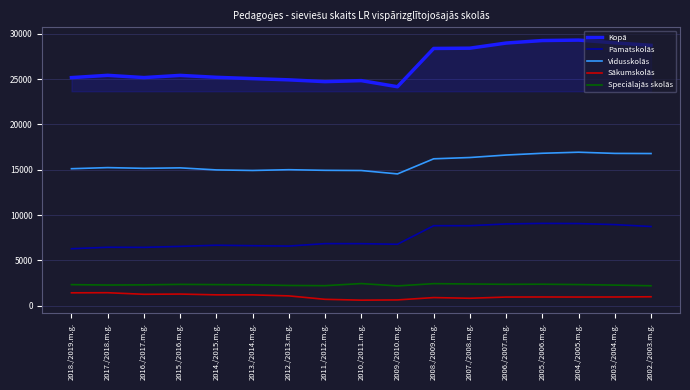

What is the minimum value shown in the chart?

619